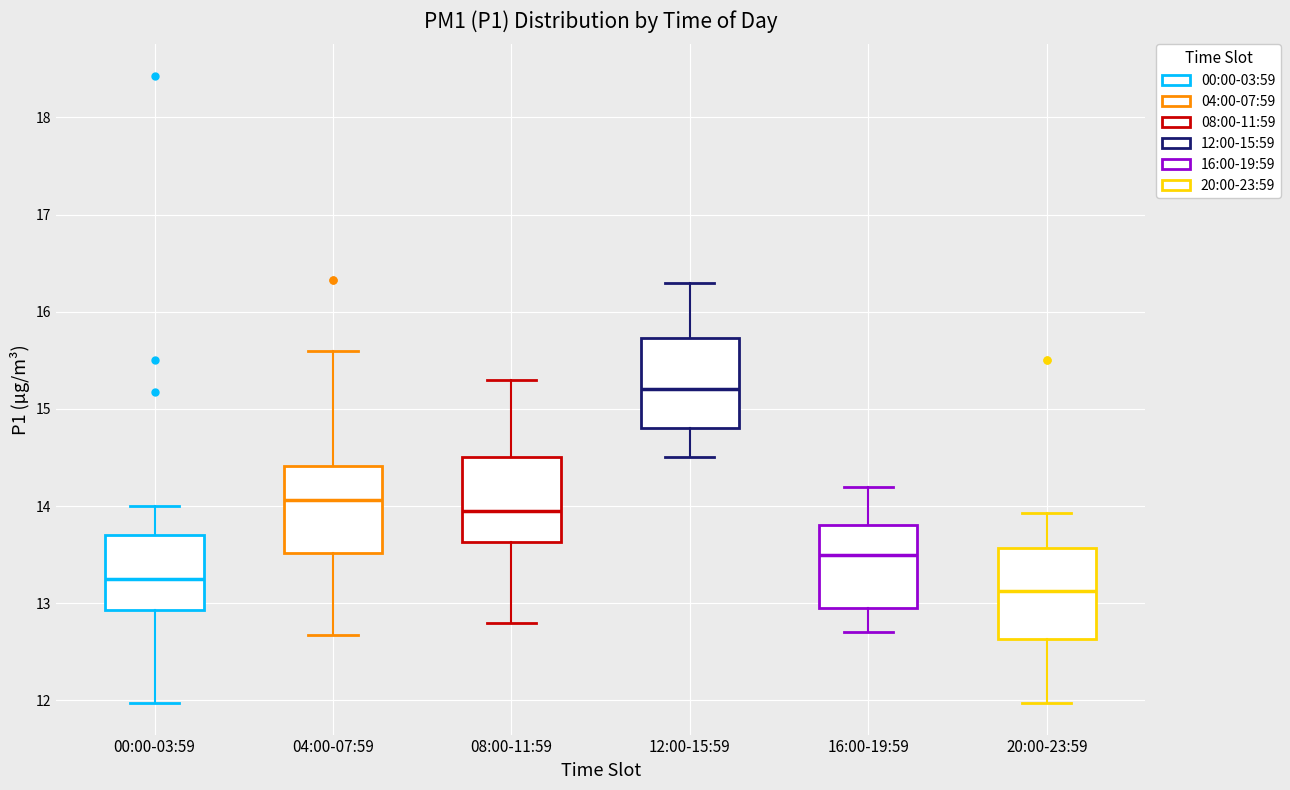

Where does the median line of the box for 12:00-15:59 sit on the y-axis? The values are not printed on the chart, so give them approximately, as read against the axis.

15.2